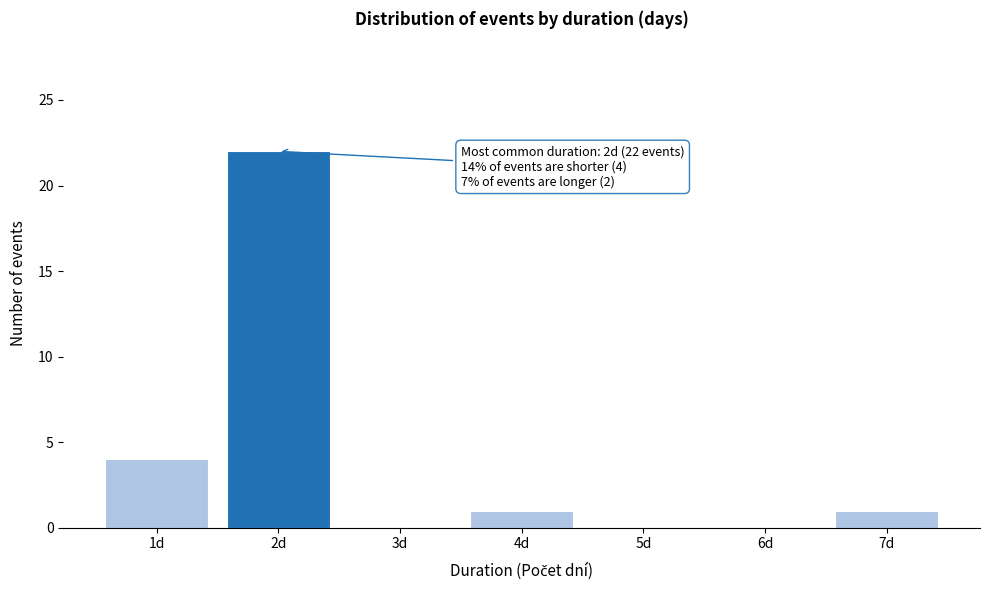

Over which range of the x-axis is the bar tallest?

1.5 to 2.5